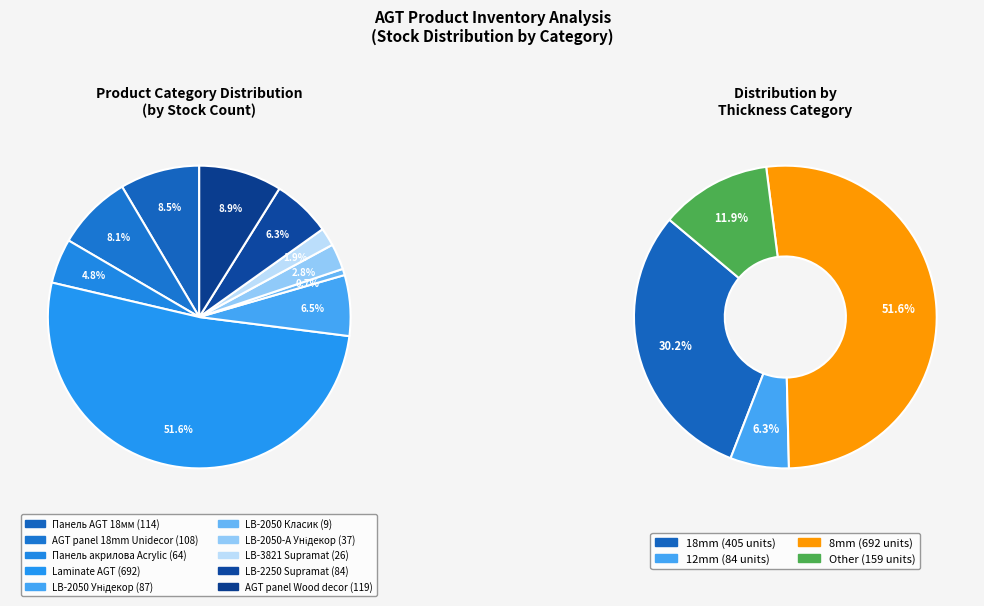

Count the number of slices in the pie.

10